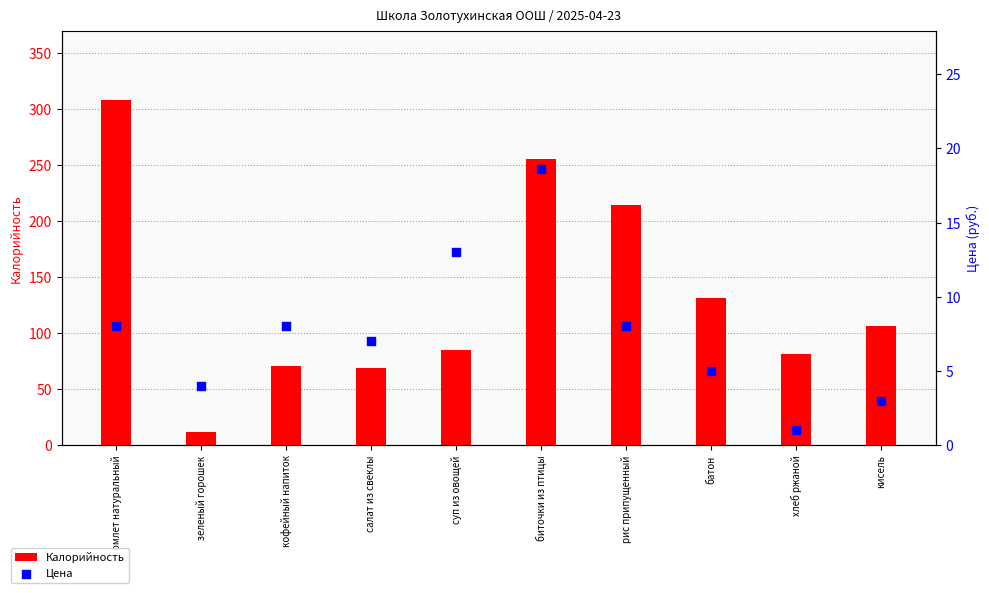

Which series has the largest total across all categories?

Калорийность